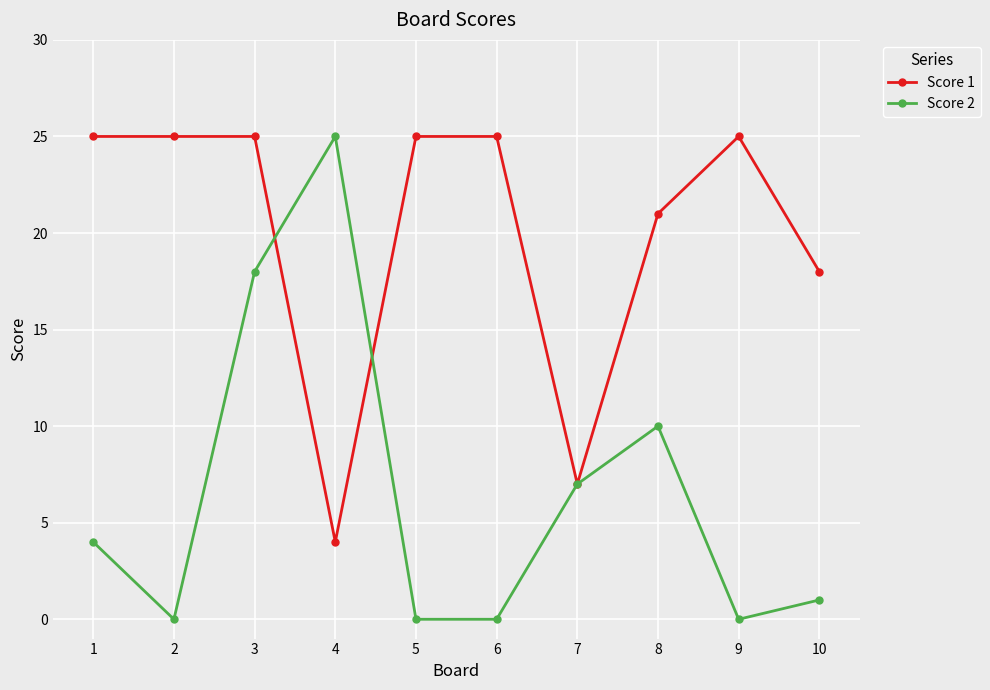

What is the difference between the second highest and second lowest values in the Score 2 series?

18